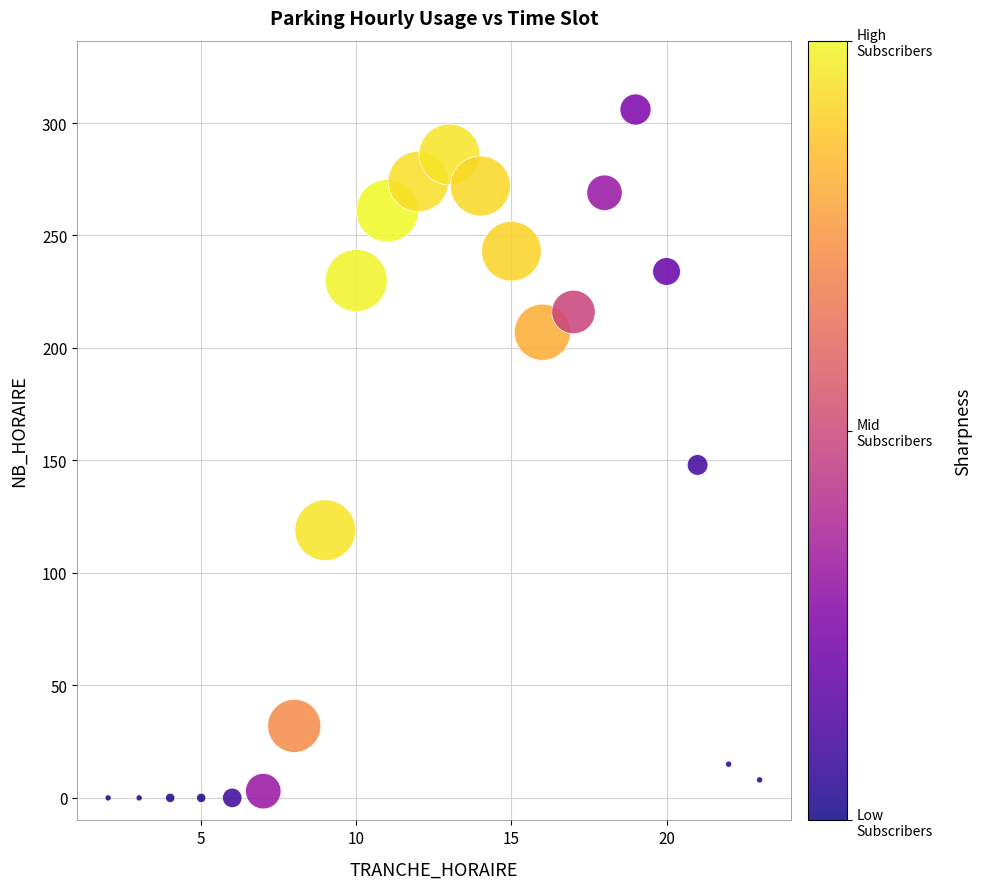

What Y value in the scatter plot is closest to 153?

148